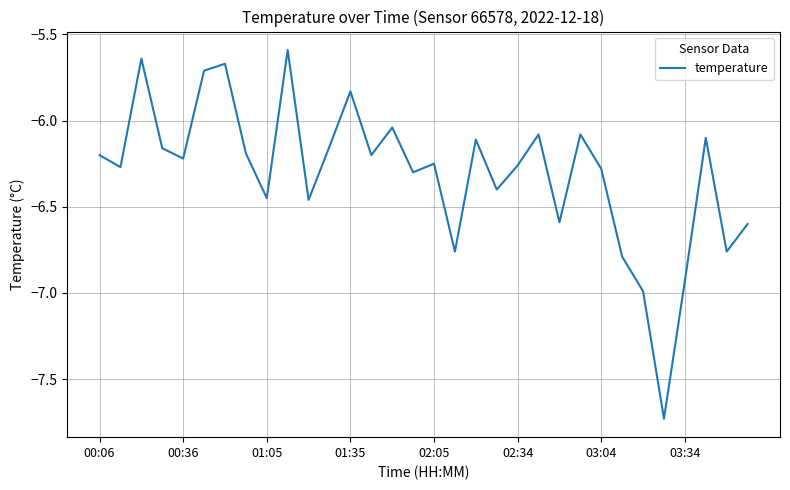

What is the difference between the maximum and minimum values?

2.1